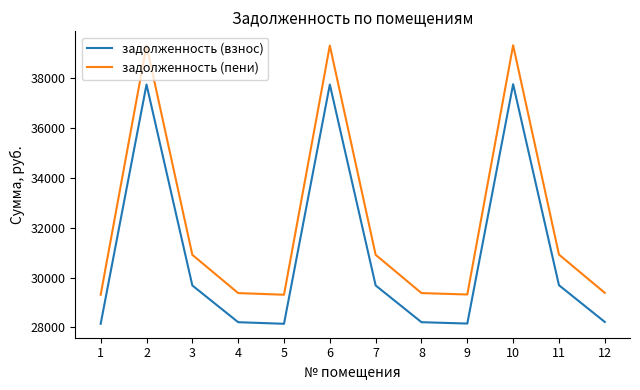

Is it true that задолженность (пени) equals 62390.8 at 10?

False